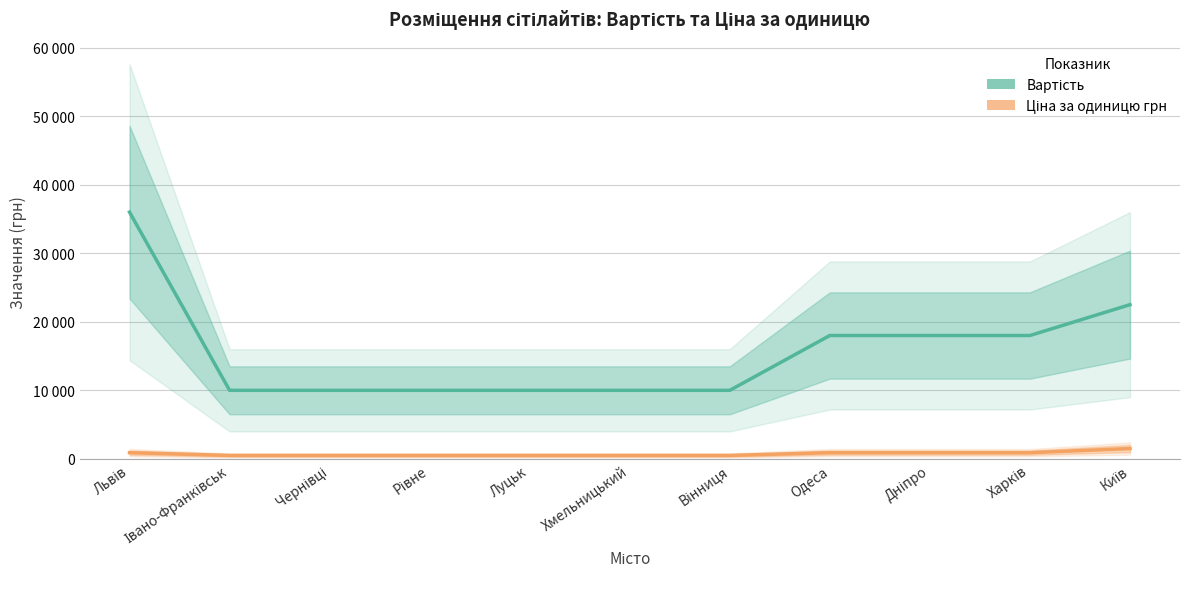

At how many categories does at least one series exceed 34412?

1